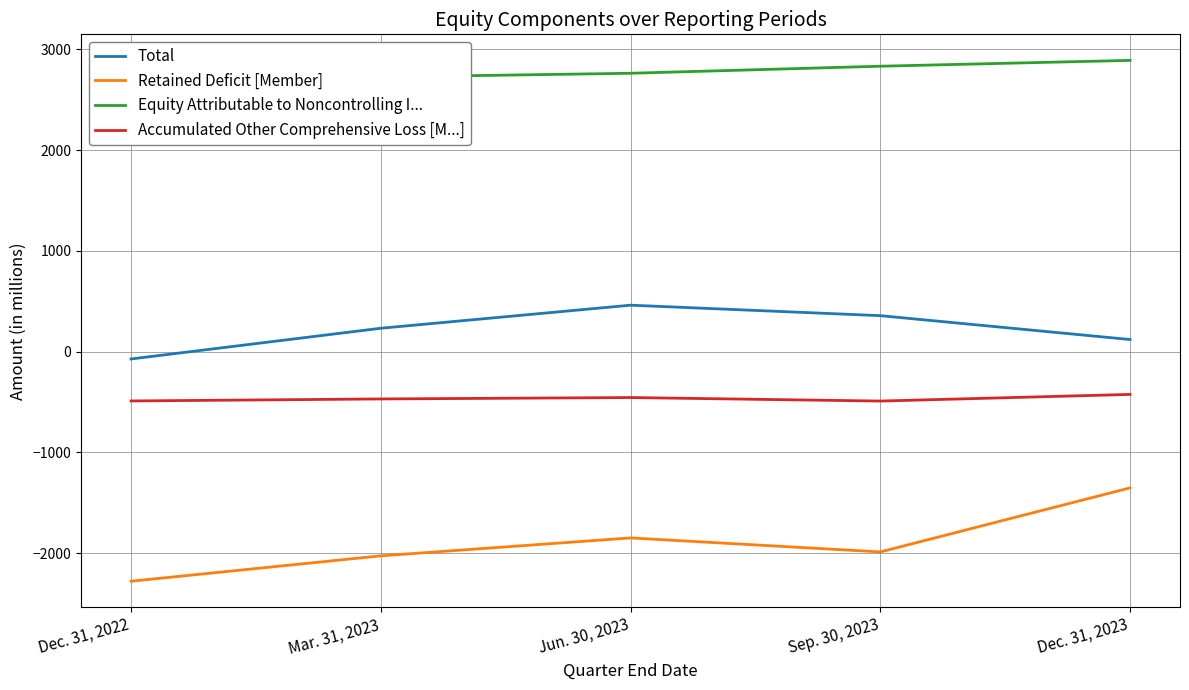

Which series has the largest total across all categories?

Equity Attributable to Noncontrolling I...